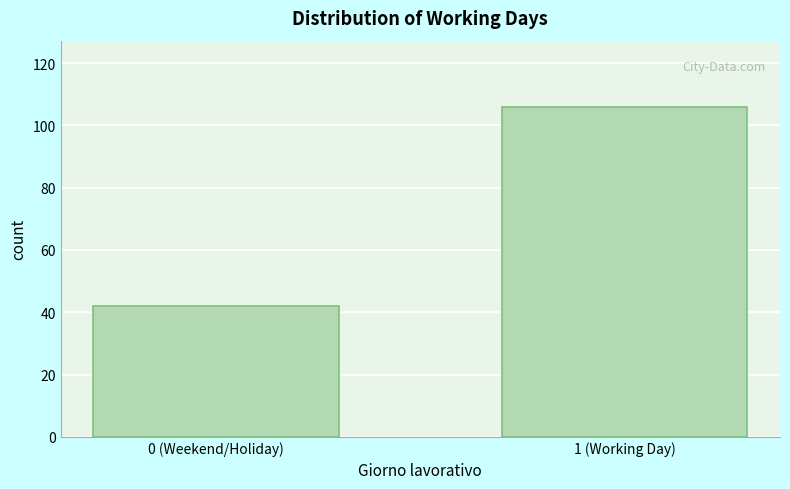

Reading left to right, transcribe all the data shown in this chart.

0 (Weekend/Holiday)=42	1 (Working Day)=106